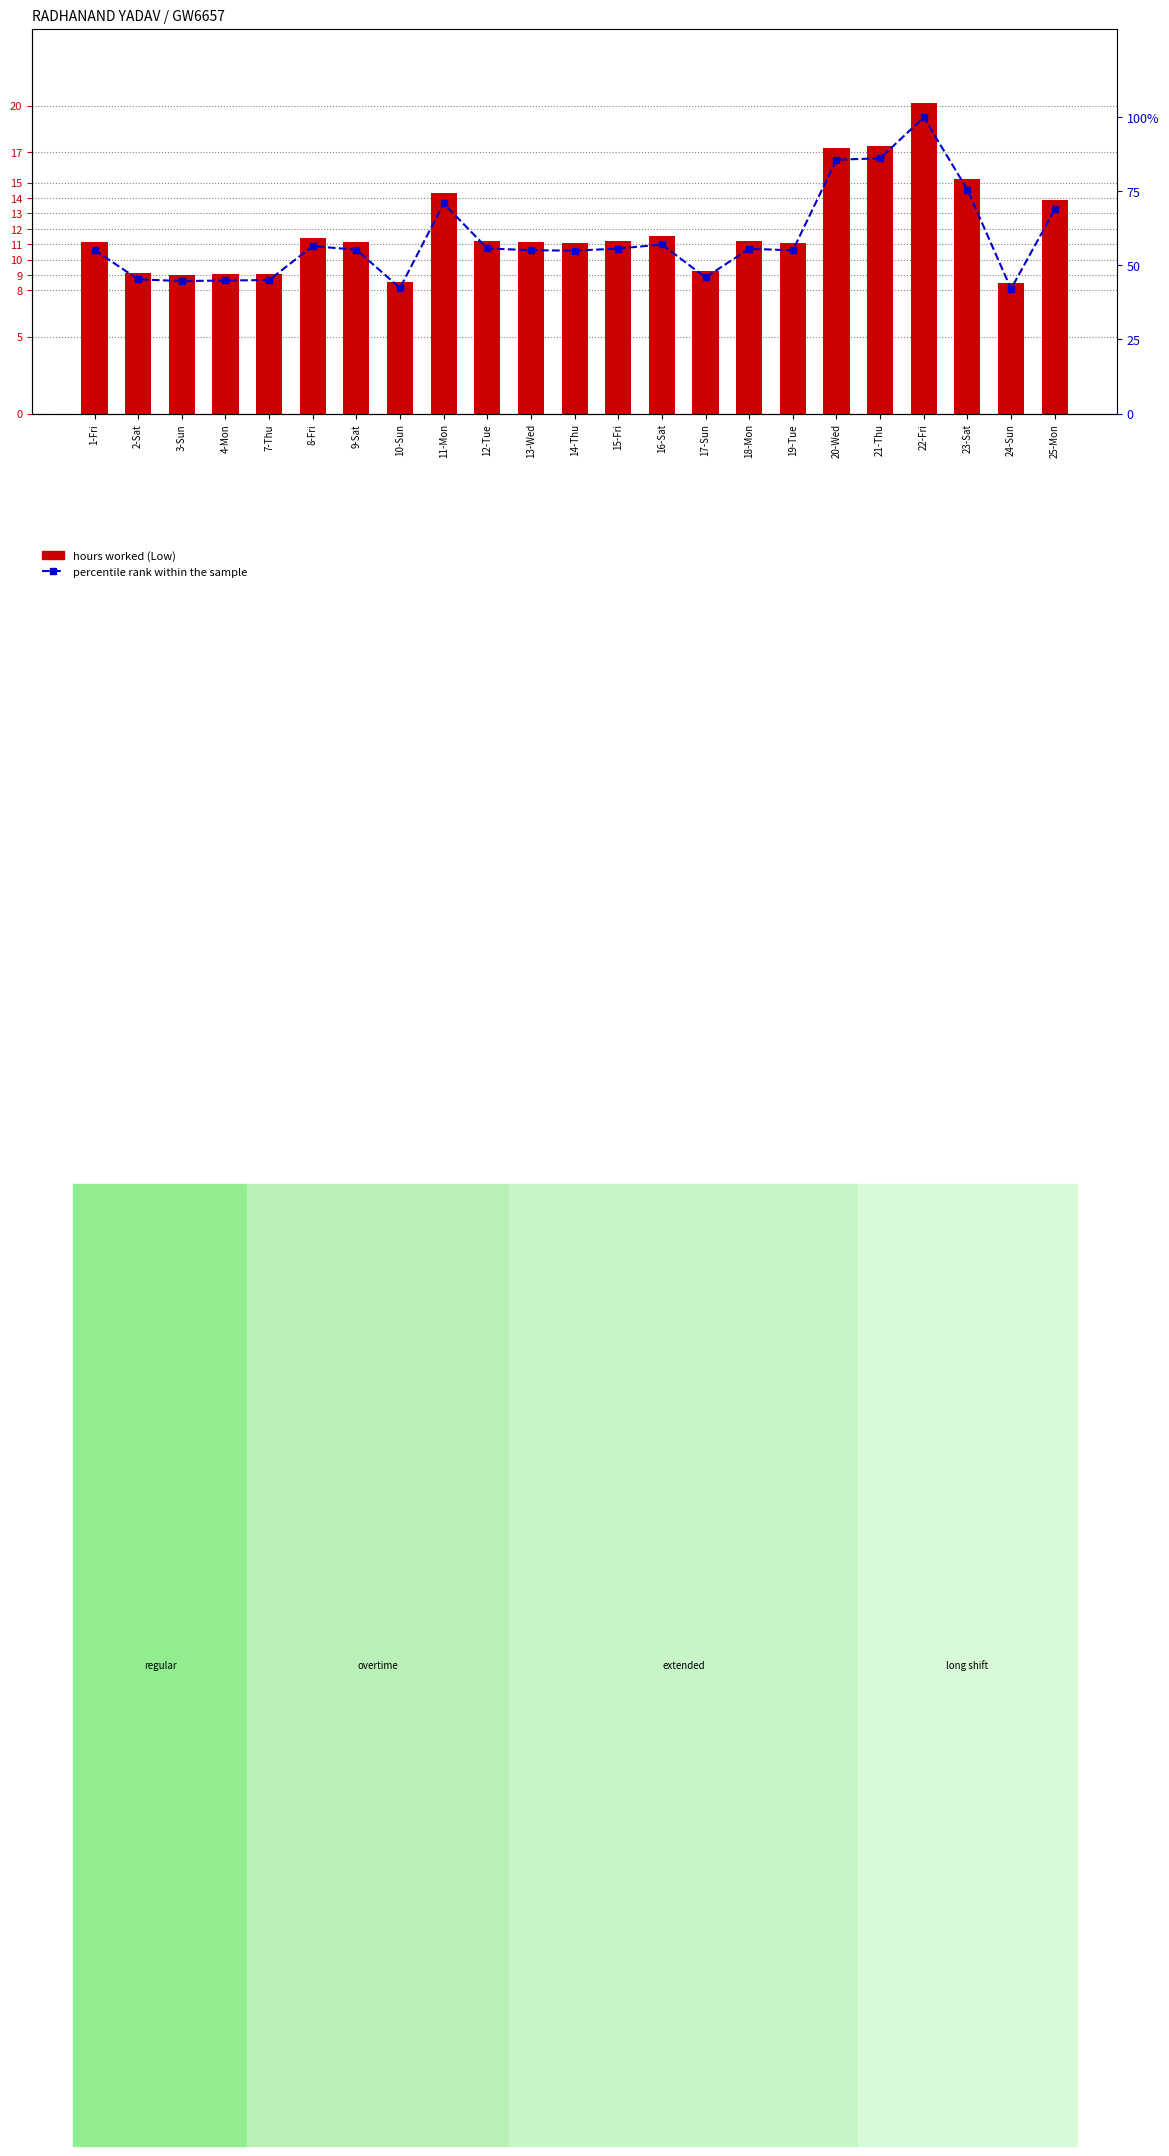

What is the lowest value of the percentile rank within the sample series?

42.1